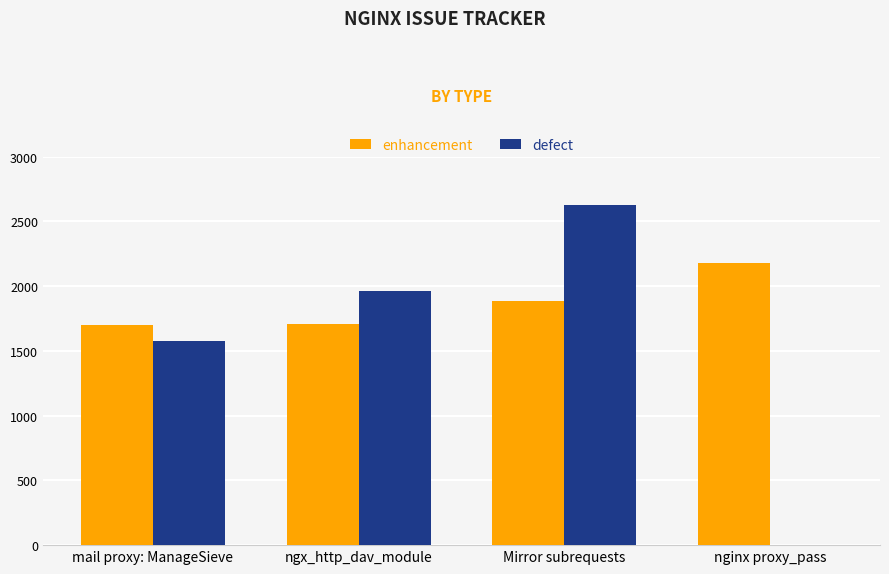

How many groups of bars are there?

4